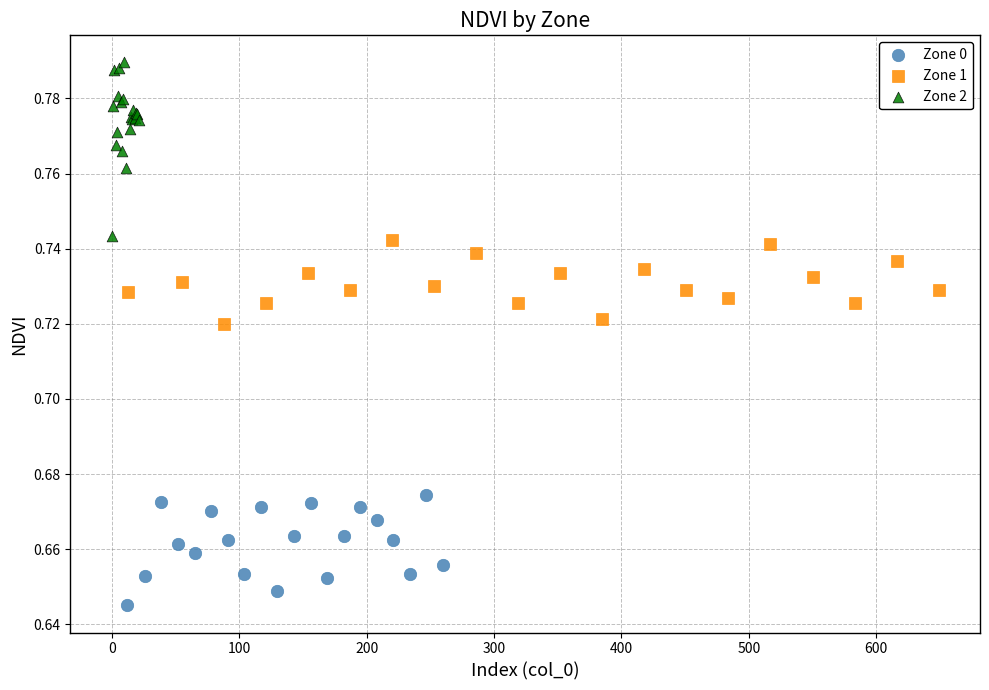

Which series has the largest Y range (max minus min)?

Zone 2